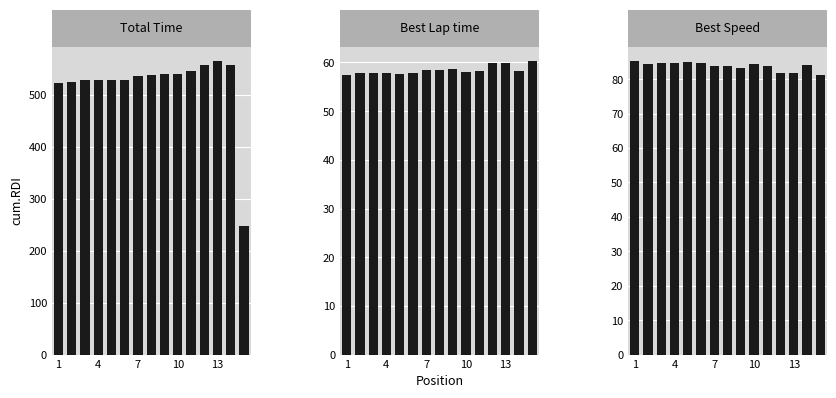

Where is Best Lap time nearest to the value 58?

4